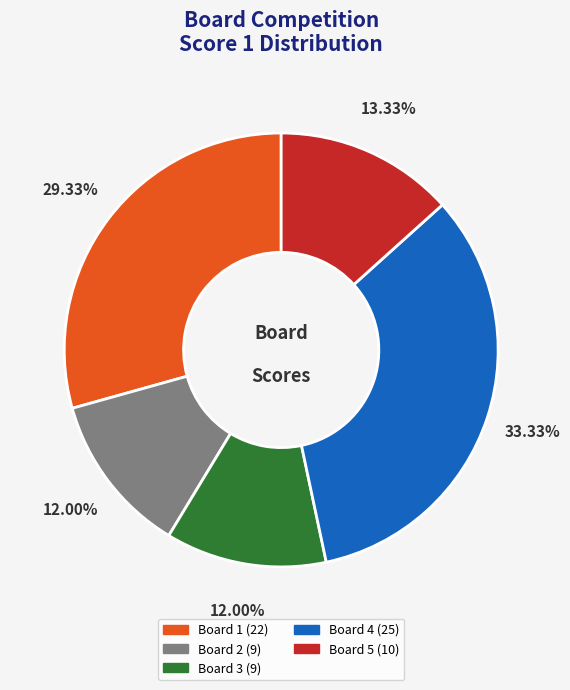

Does any single category account for the majority?

No